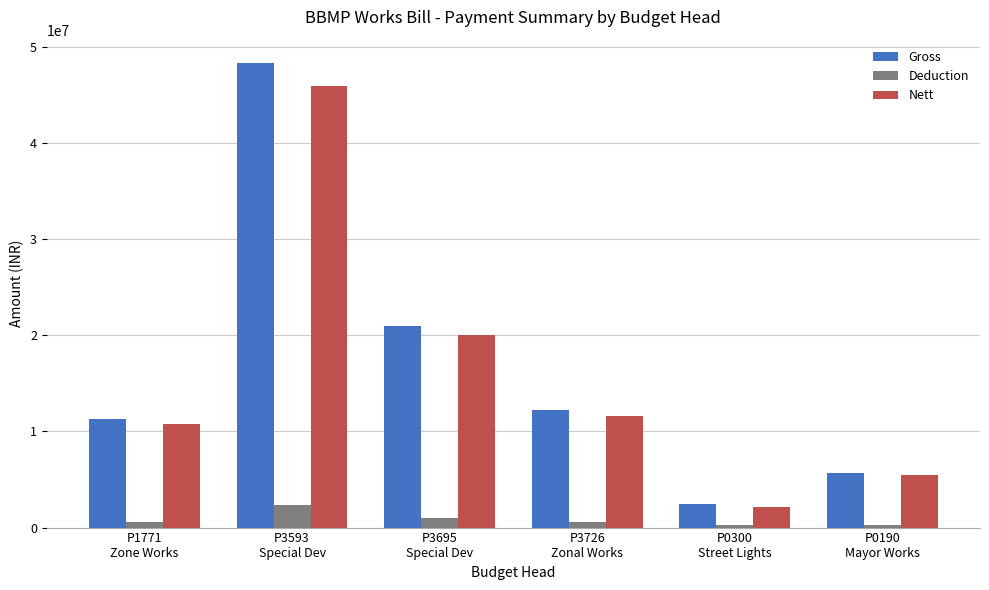

What is the difference between the Nett values at P1771
Zone Works and P0300
Street Lights?

8579934